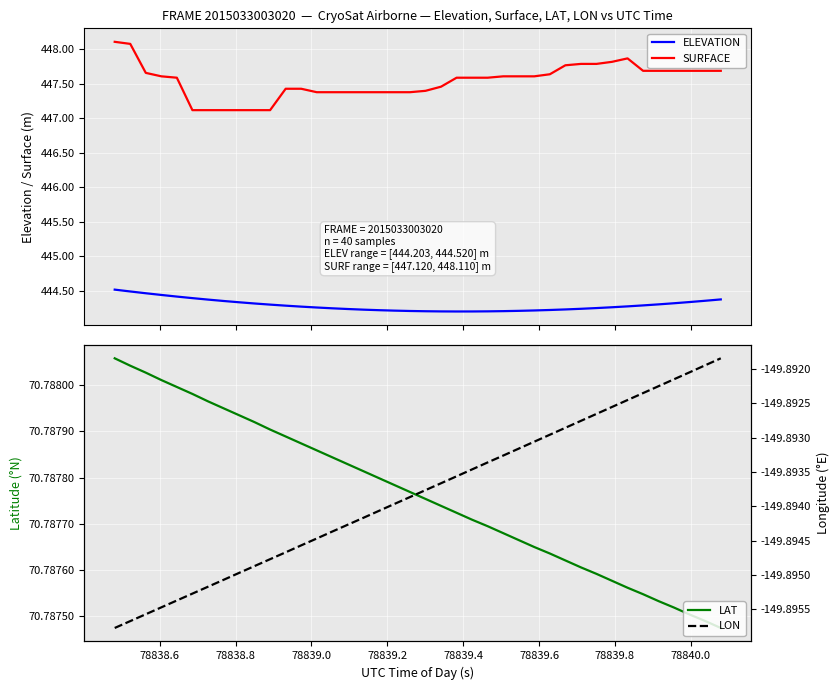

What is the highest value of the ELEVATION series?

444.5